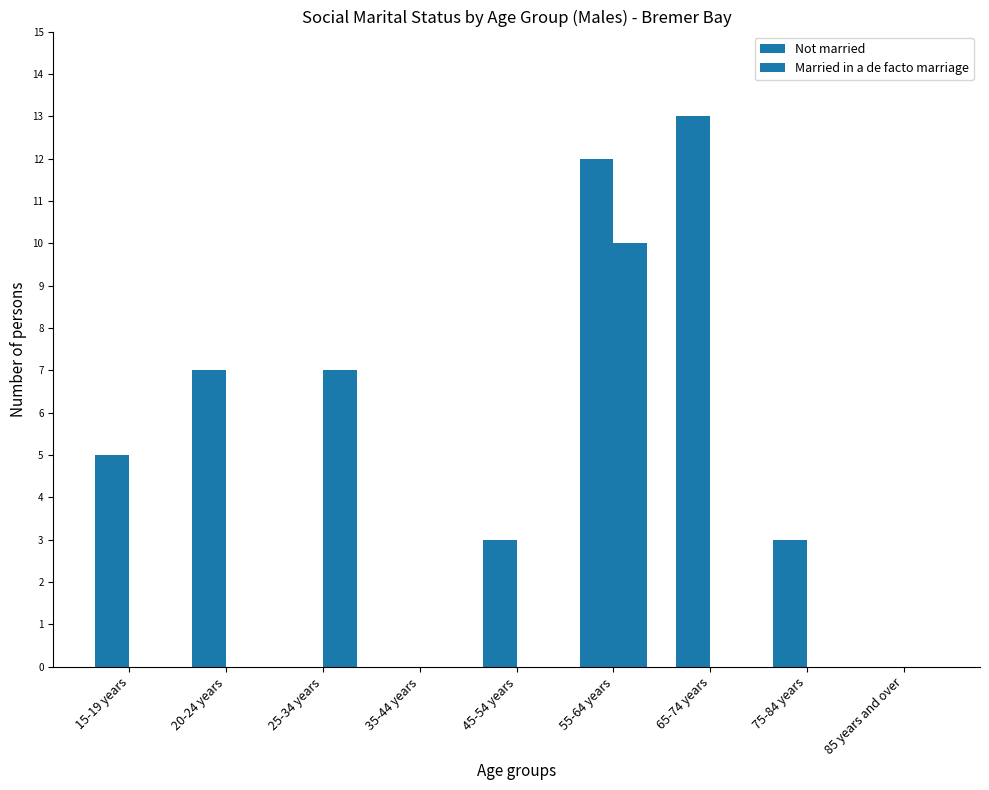

What is the difference between the highest and lowest values at 45-54 years?

3